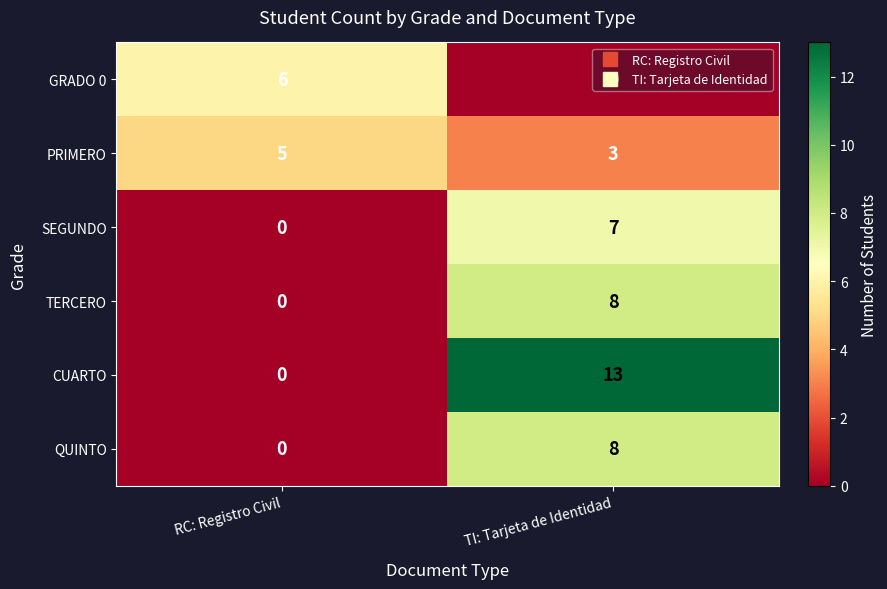

The CUARTO series shows 13 at TI: Tarjeta de Identidad. True or false?

True